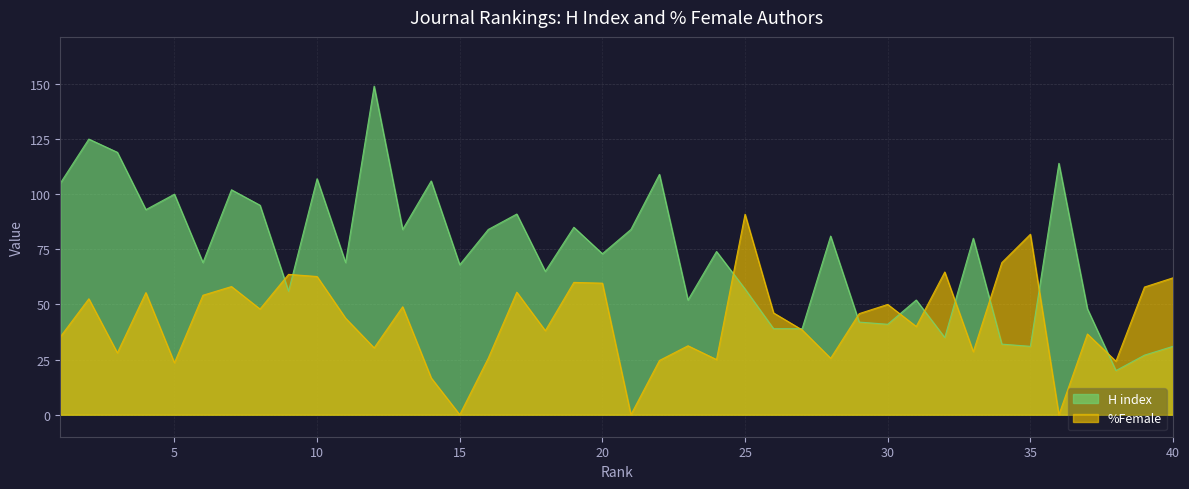

How many interior local peaks does the %Female series have?

13